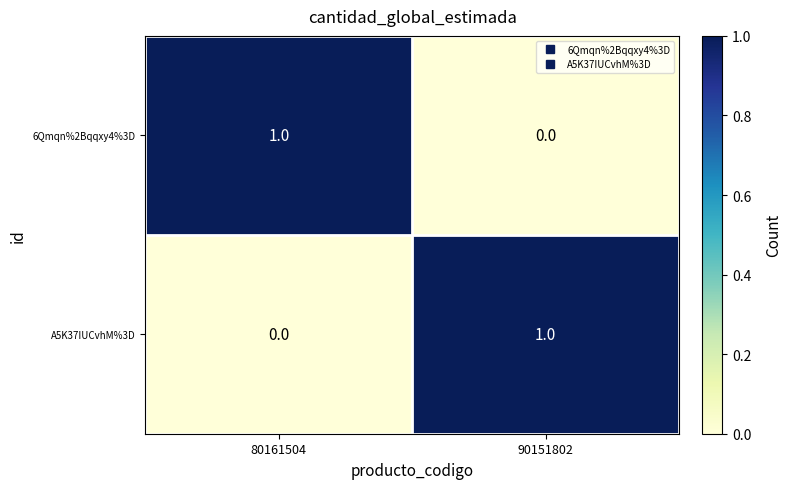

Reading left to right, transcribe all the data shown in this chart.

6Qmqn%2Bqqxy4%3D: 1	0
A5K37IUCvhM%3D: 0	1